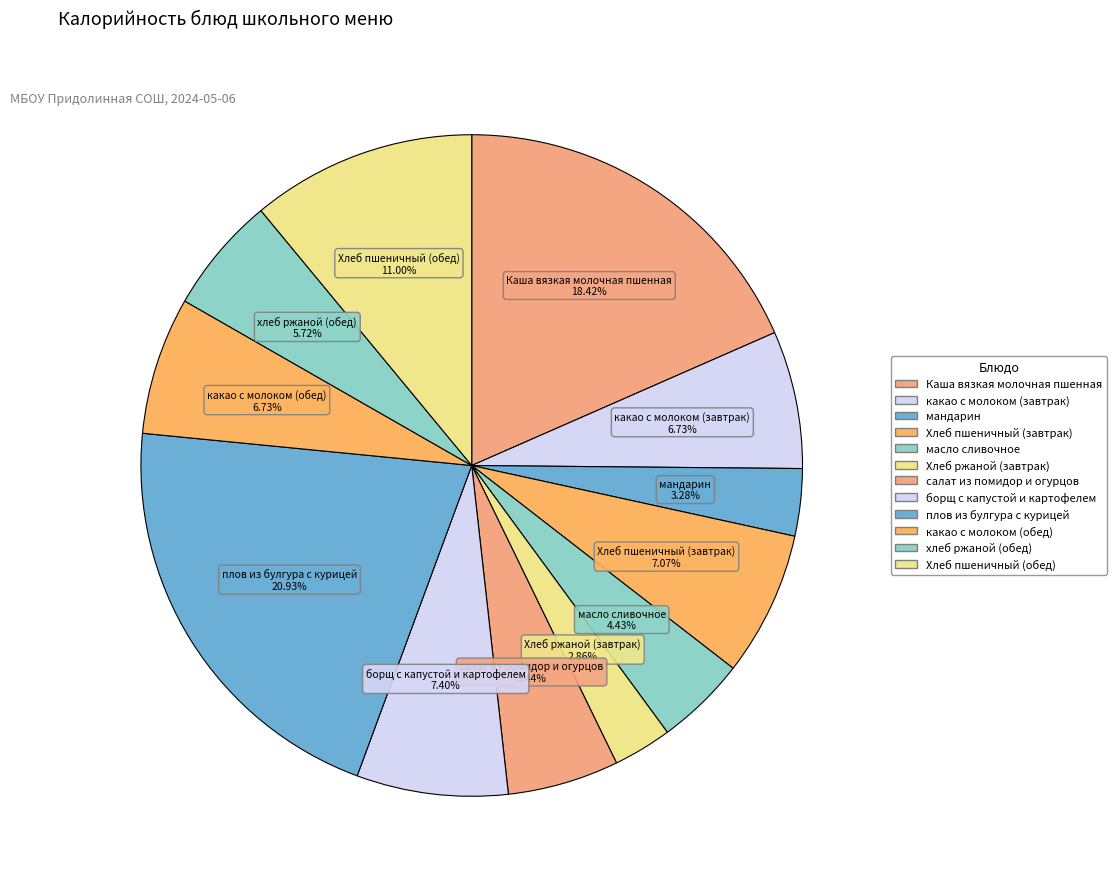

How many slices are in this pie chart?

12